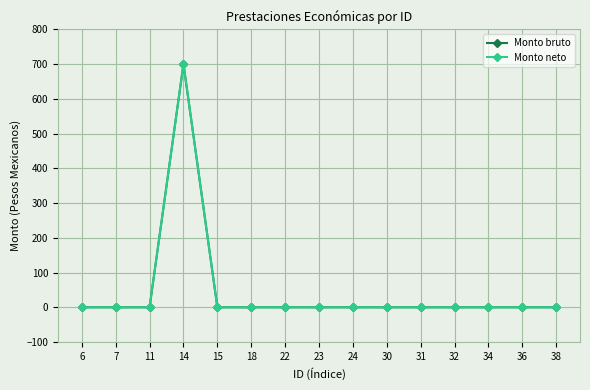

Reading left to right, list all the values displayed in this chart.

Monto bruto: 0	0	0	700	0	0	0	0	0	0	0	0	0	0	0
Monto neto: 0	0	0	700	0	0	0	0	0	0	0	0	0	0	0